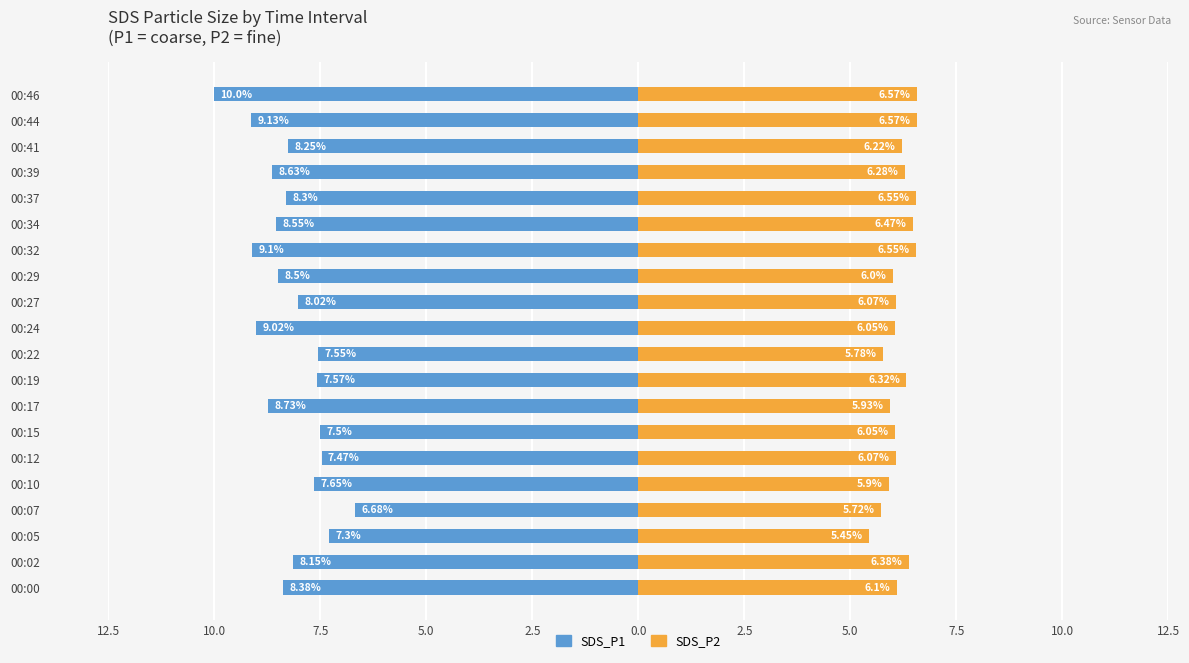

What are all the series names shown in the legend?

SDS_P1, SDS_P2